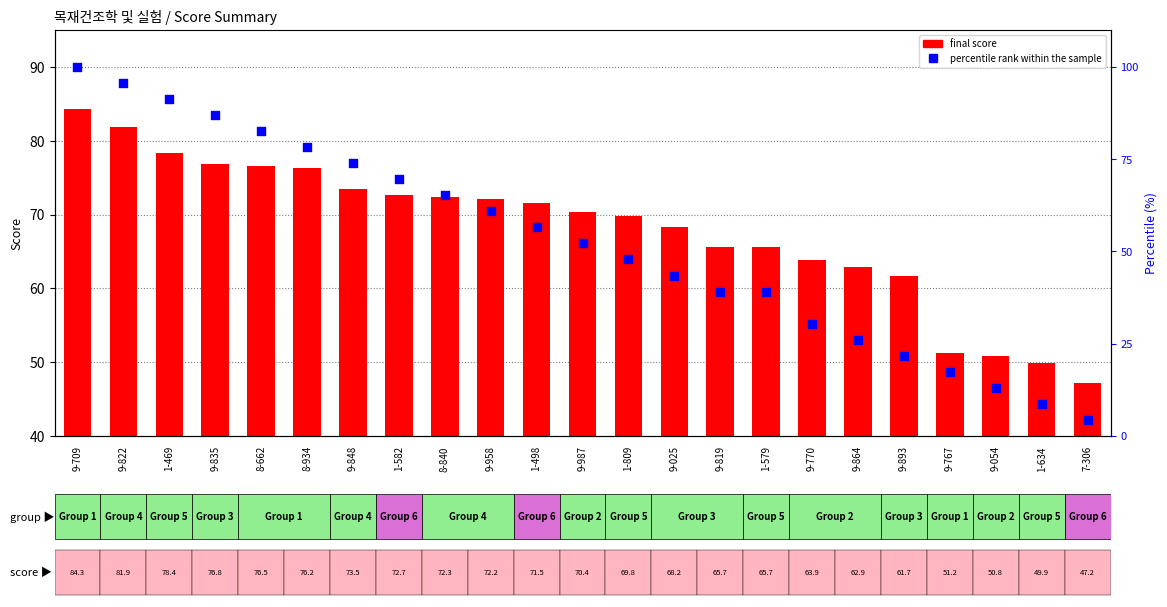

At how many categories does at least one series exceed 18?

23